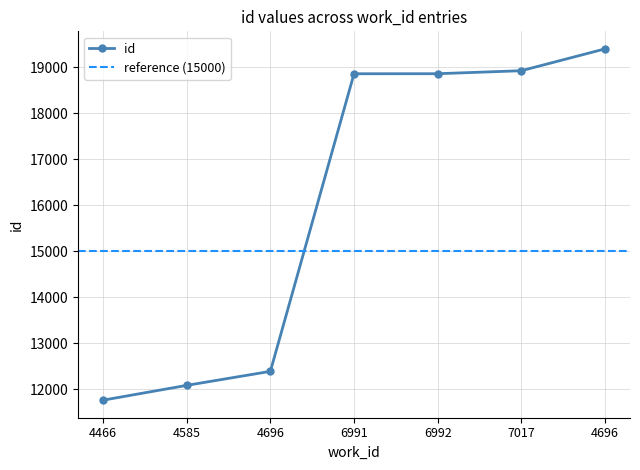

What is the maximum value shown in the chart?

19404